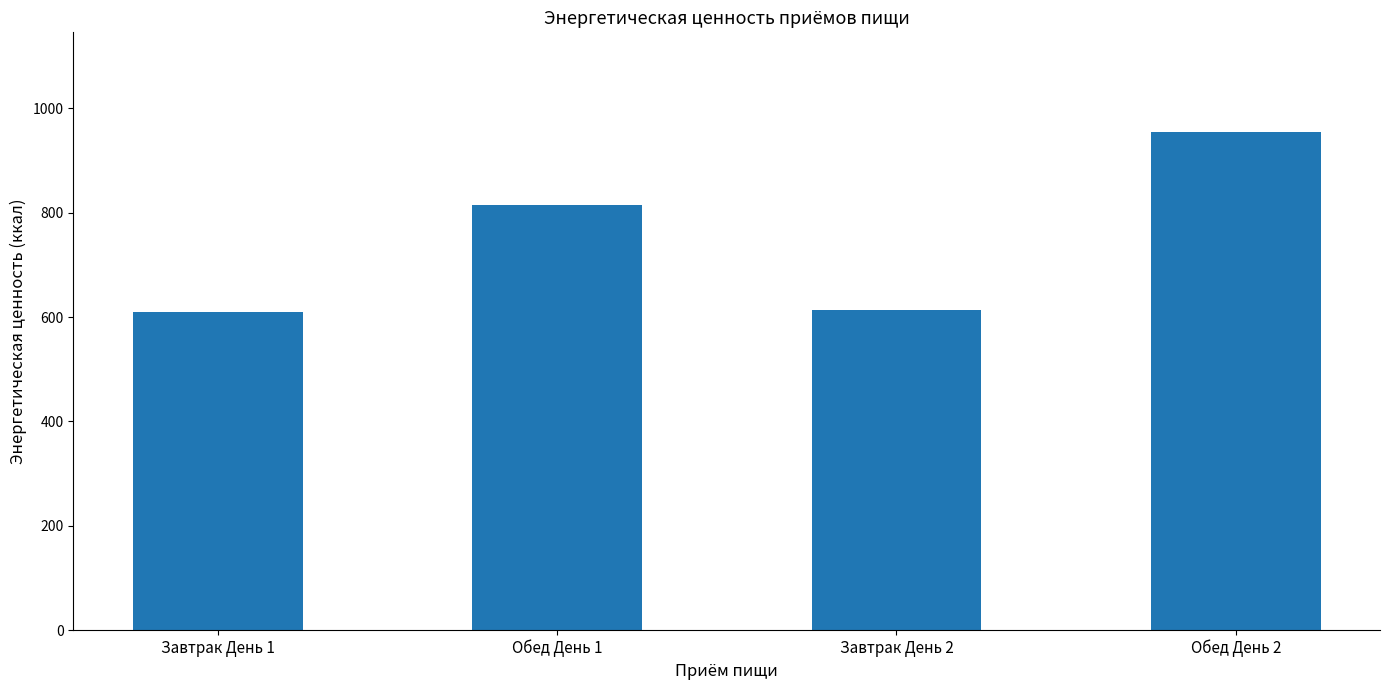

Reading left to right, extract all data points from this chart.

Завтрак День 1=609.1	Обед День 1=815.6	Завтрак День 2=613.8	Обед День 2=955.0